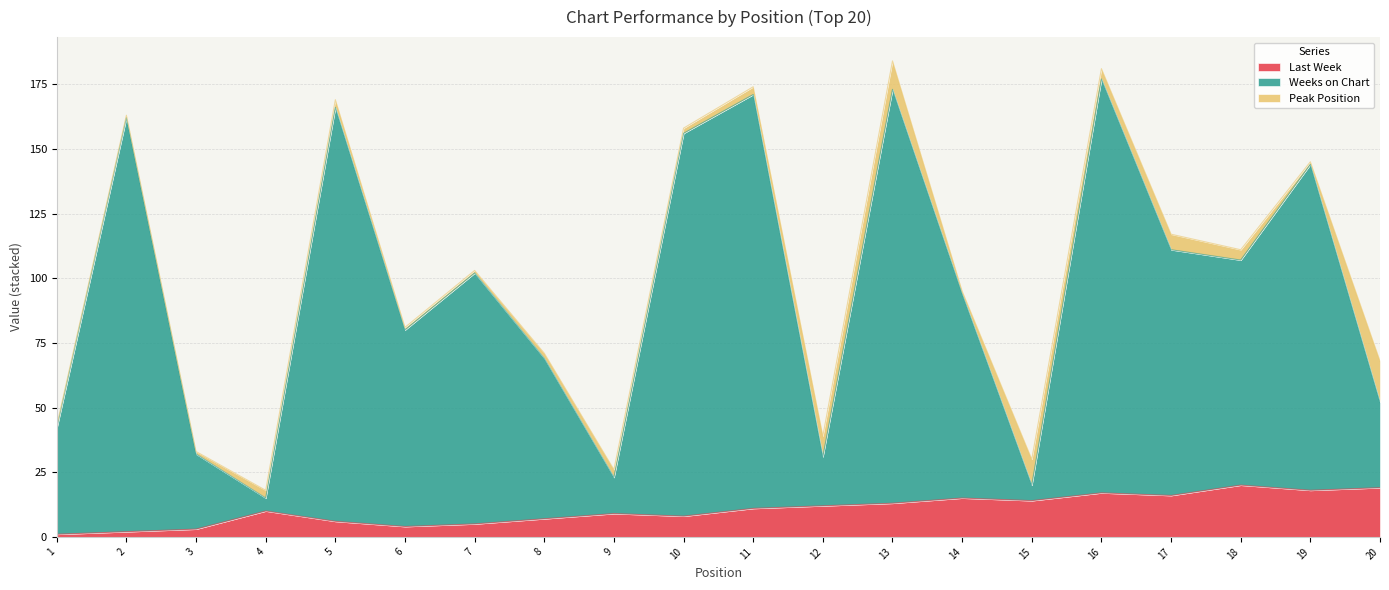

Which series has the largest total across all categories?

Weeks on Chart